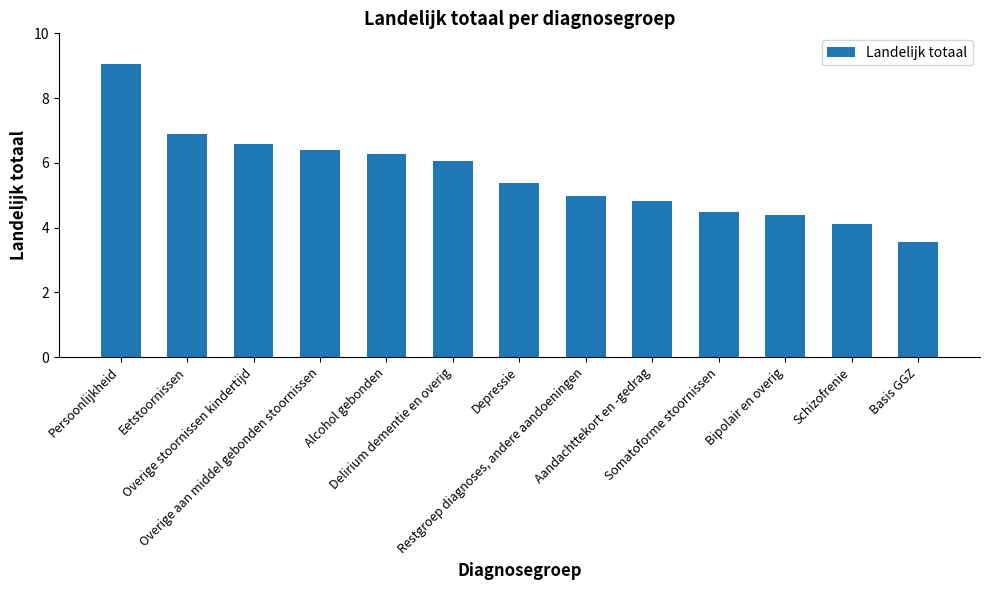

At which label is the value closest to 6?

Delirium dementie en overig